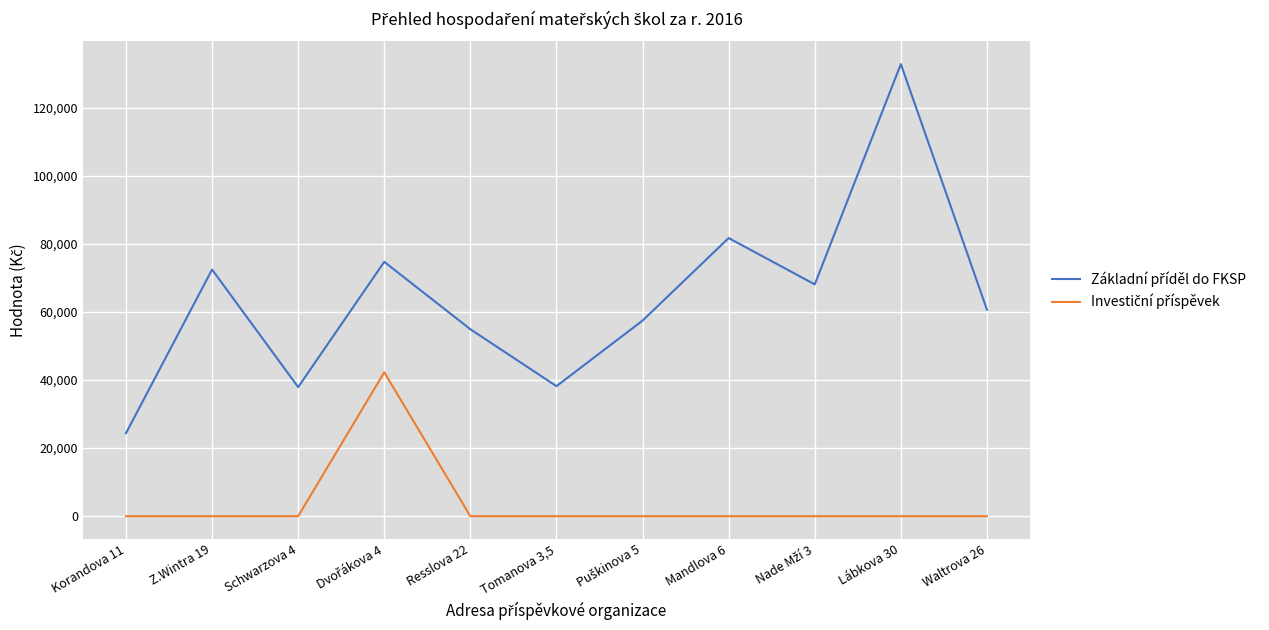

What is the greatest value displayed?

132750.6